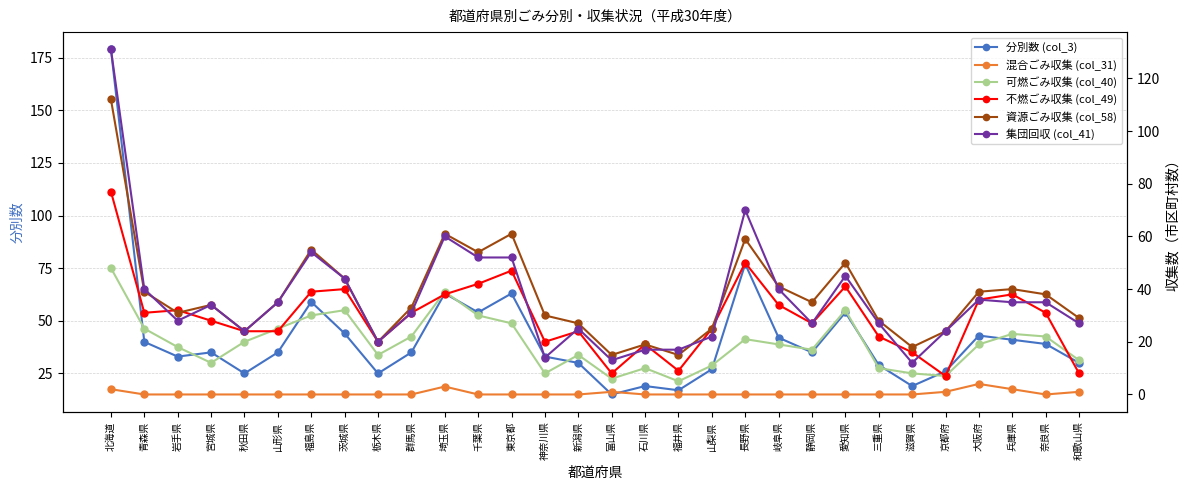

At how many categories does at least one series exceed 94?

1